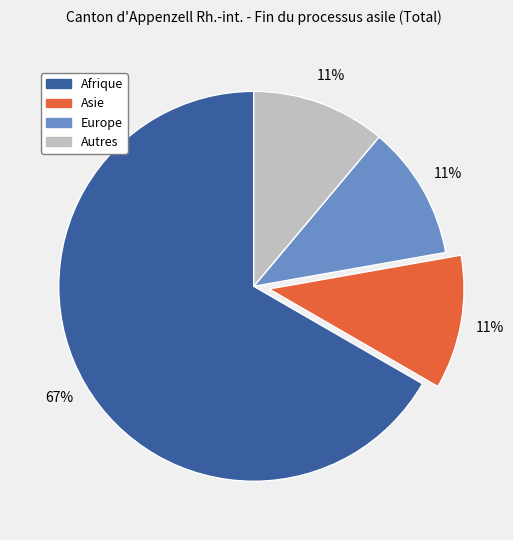

What is the majority slice?

Afrique